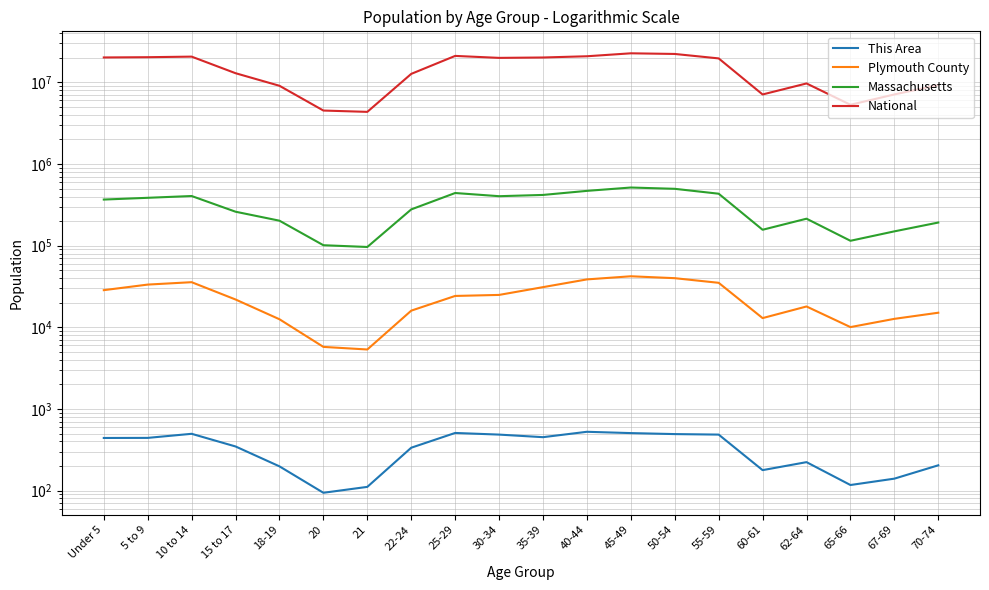

What is the difference between the highest and lowest values at 5 to 9?

20348215